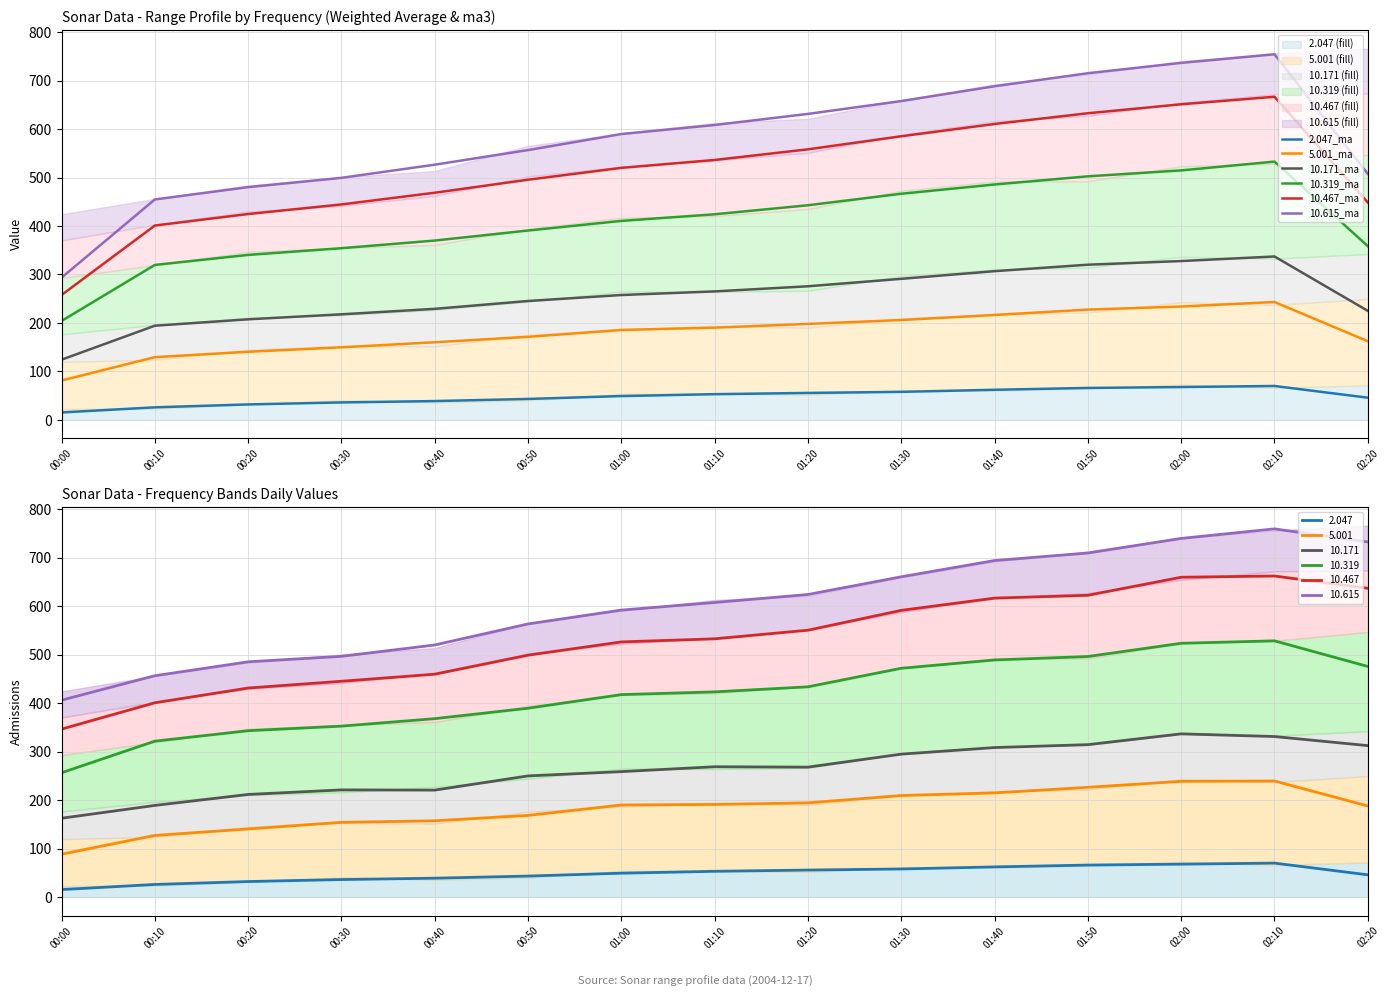

Count the number of data series in this chart.

6